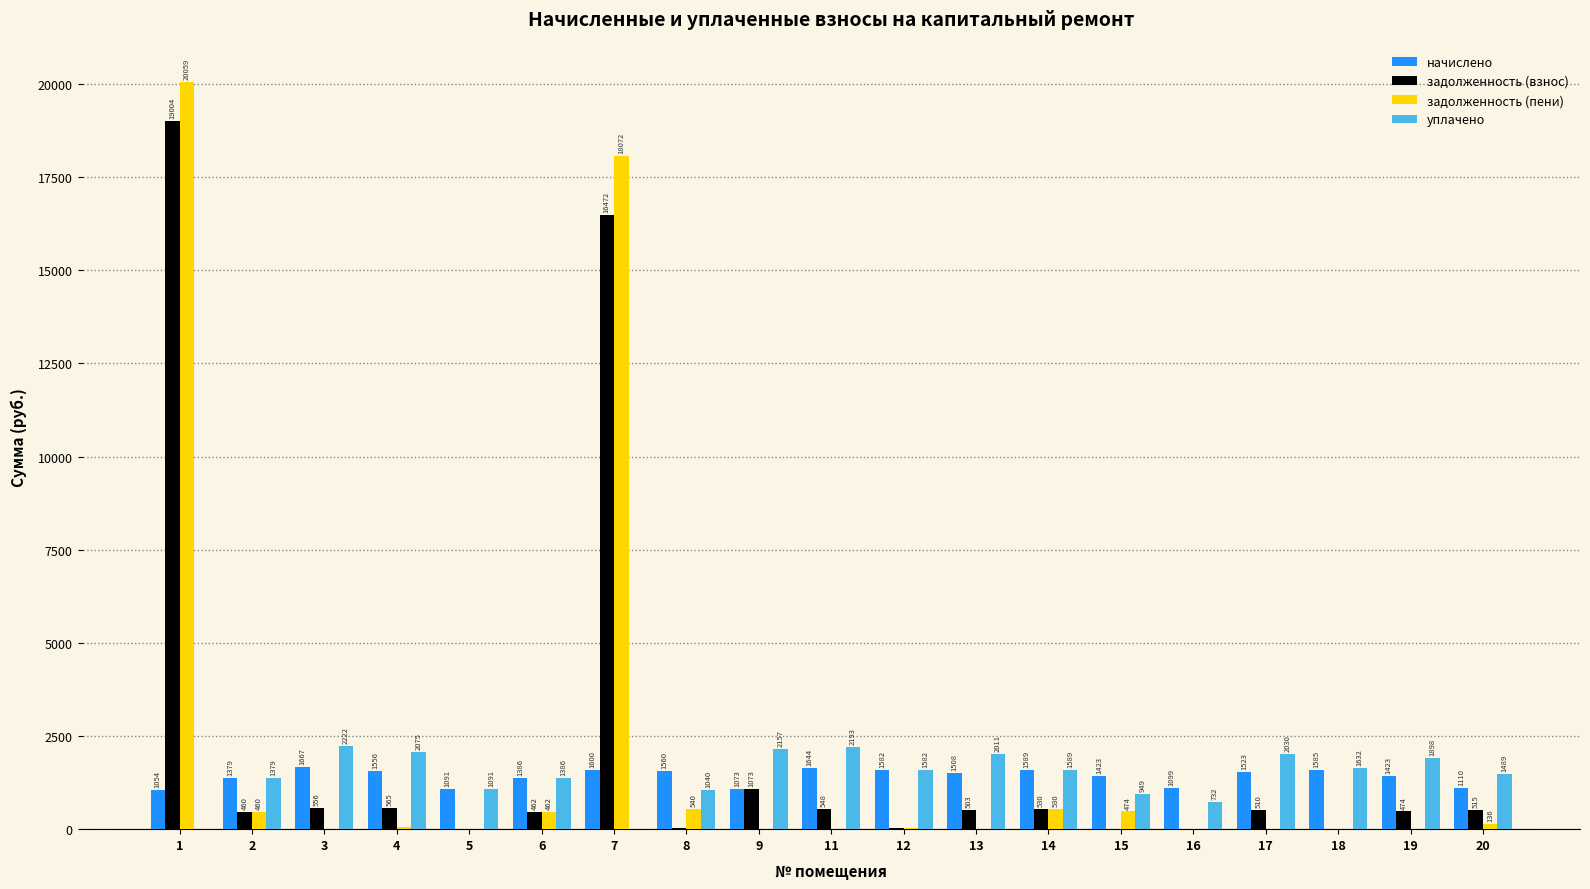

Between 13 and 20, which series saw the biggest shift?

уплачено